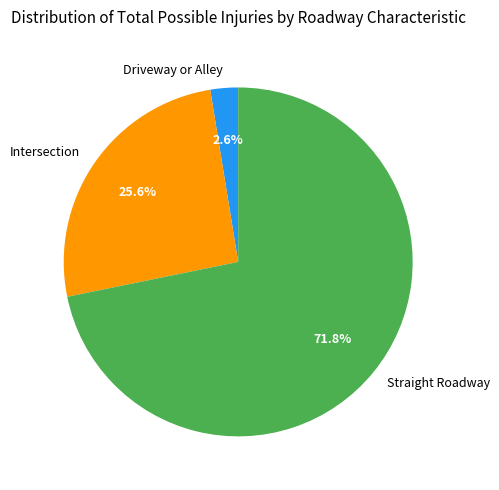

To the nearest percent, what percentage of the pie is Straight Roadway?

72%